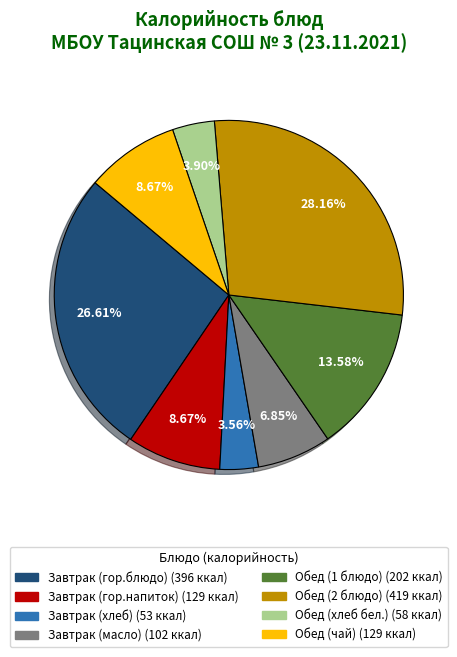

To the nearest percent, what portion does Обед (хлеб бел.) represent?

4%